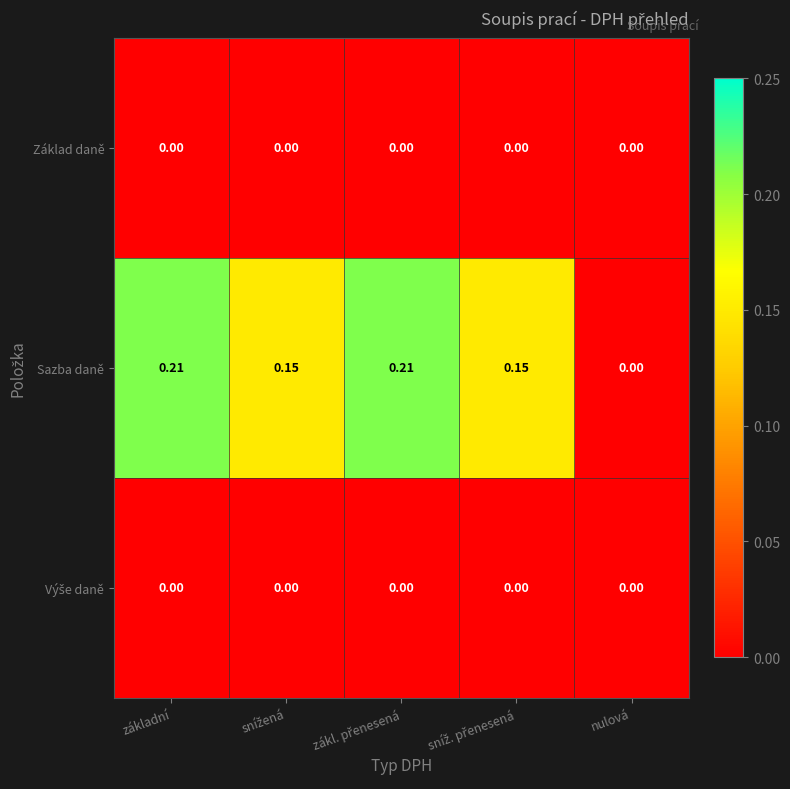

Which series has the widest spread of values?

Sazba daně